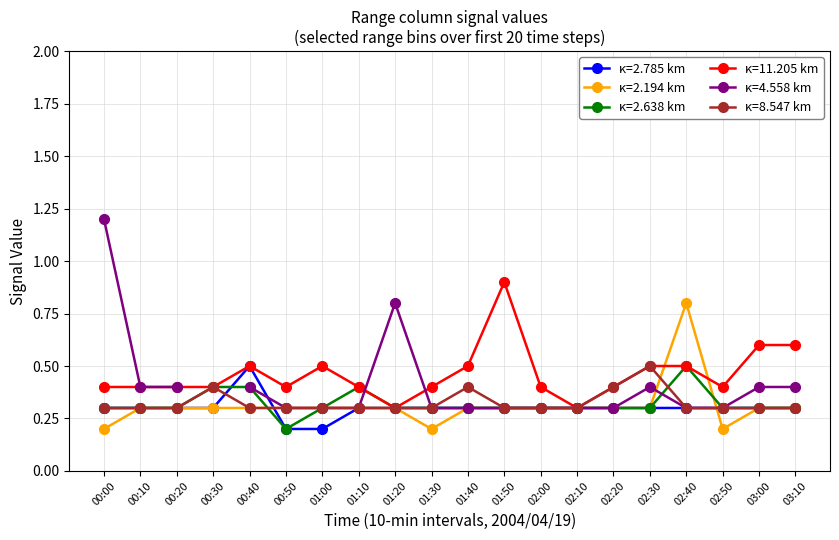

What is the label of the 8th point from the right?

02:00